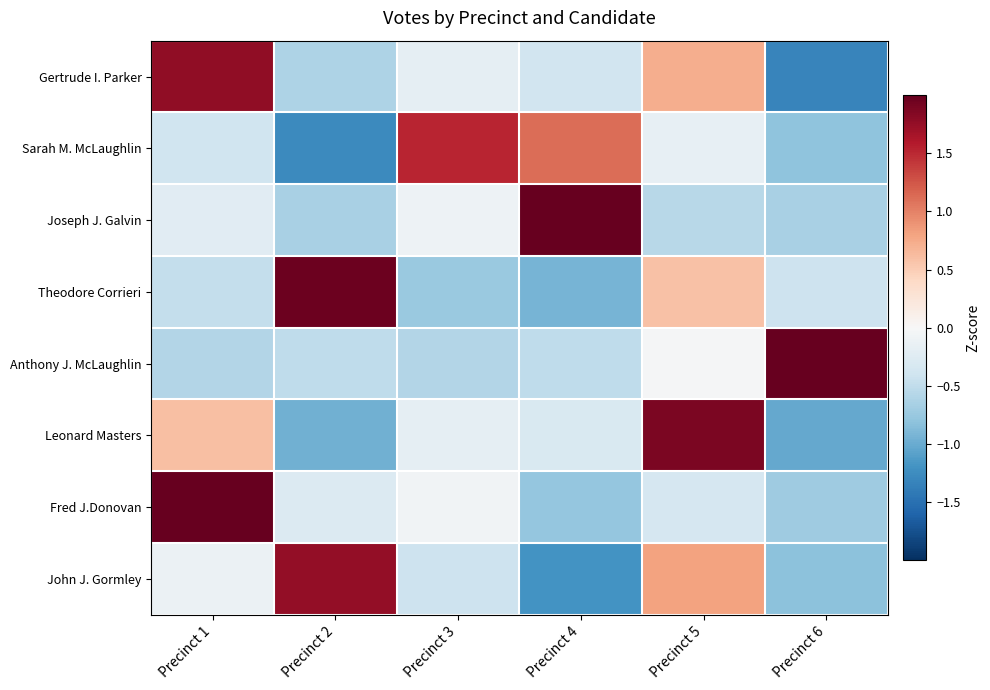

What is the difference between the highest and lowest values at Precinct 6?

3.5